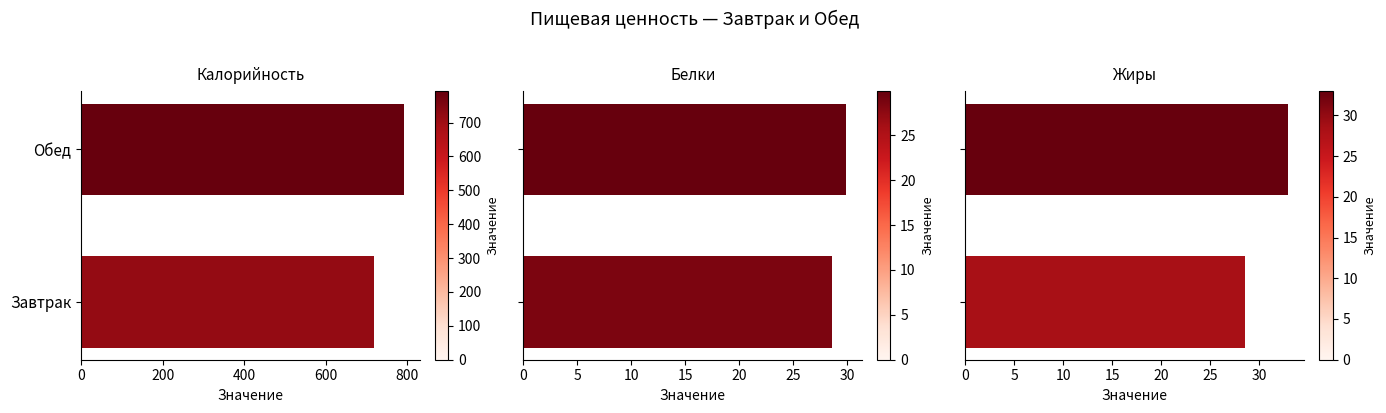

Are the bars horizontal?

Yes